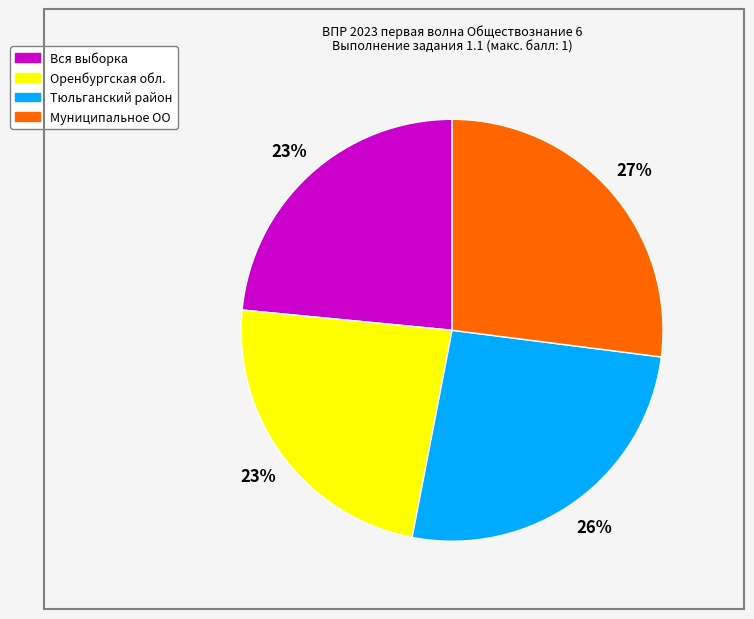

Does Муниципальное ОО account for over 50% of the chart?

No